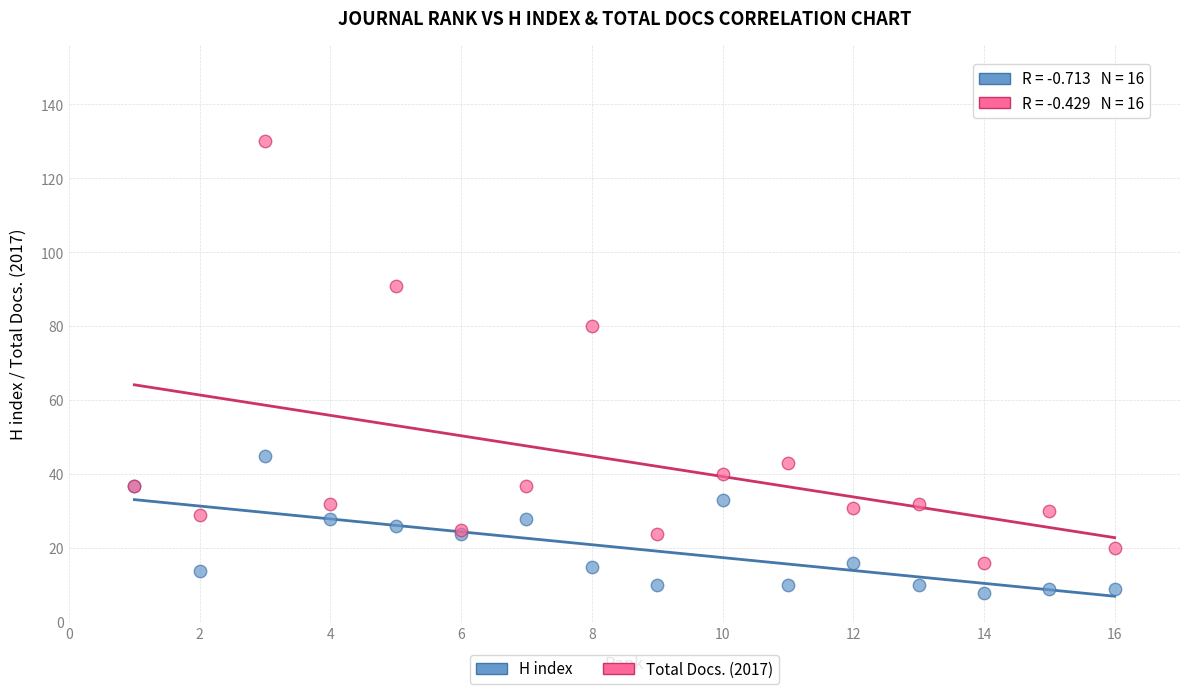

Which series reaches the maximum Y coordinate?

Total Docs. (2017)